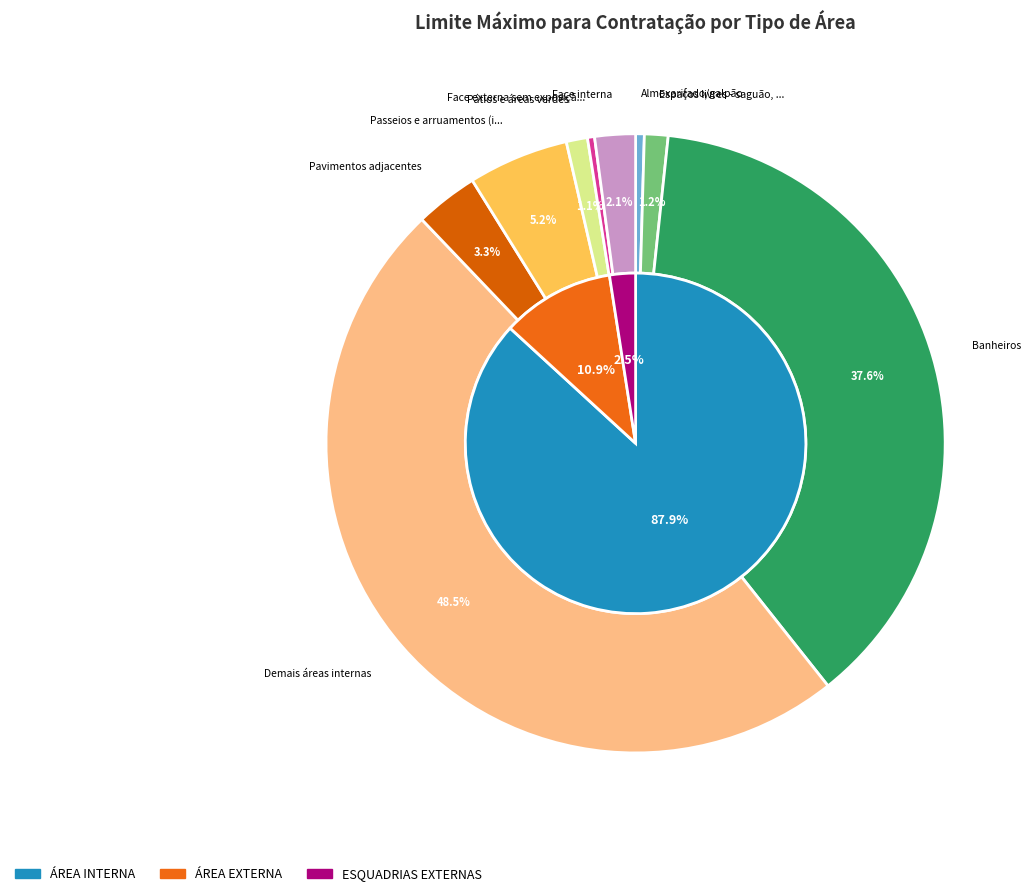

Which slice is the smallest?

Face externa sem exposição a risco